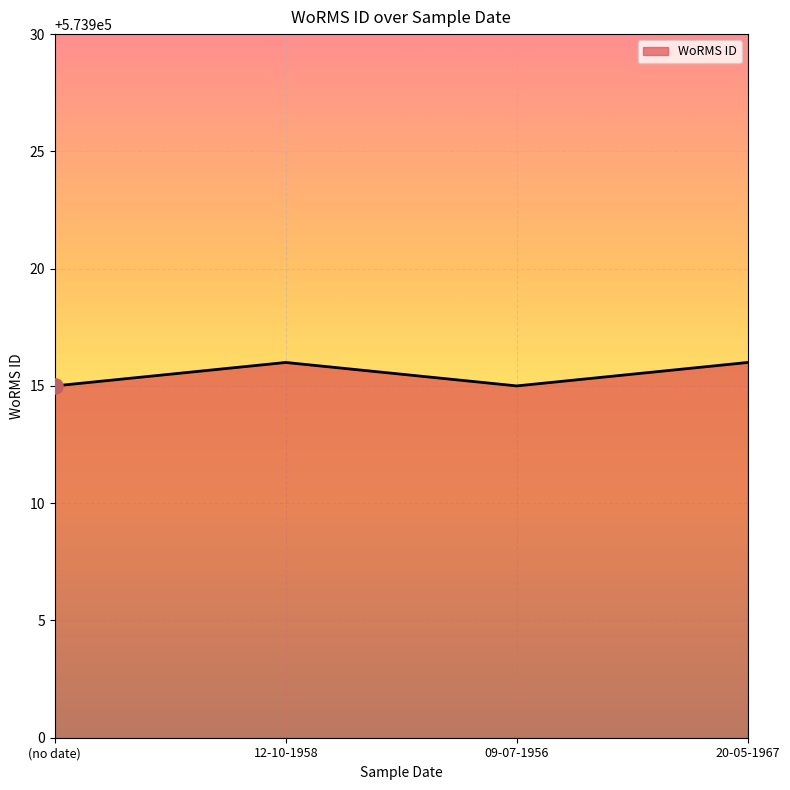

What is the ratio of the value at 12-10-1958 to the value at 09-07-1956?

1.0